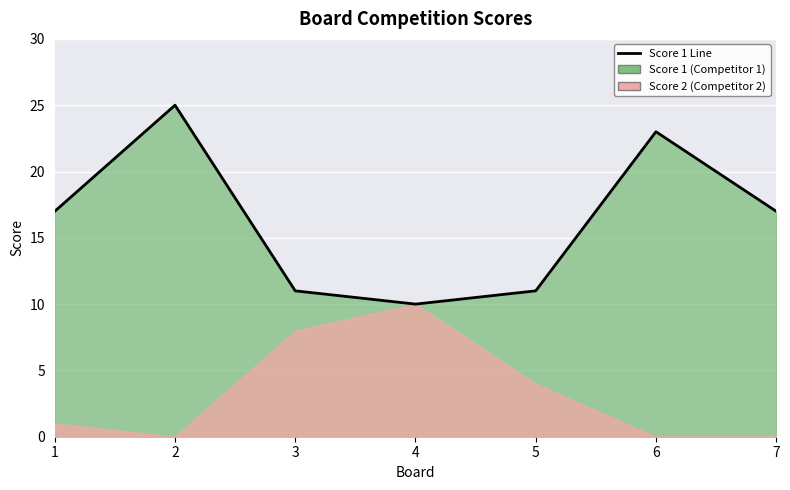

The value at 7 is 17. True or false?

True